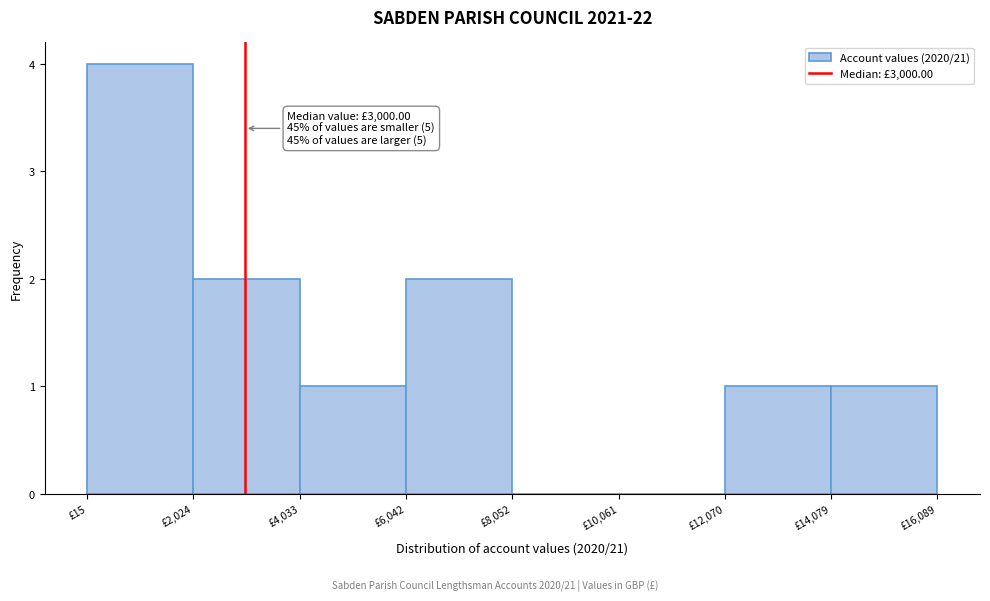

Which range on the x-axis has the tallest bar?

0 to 2000